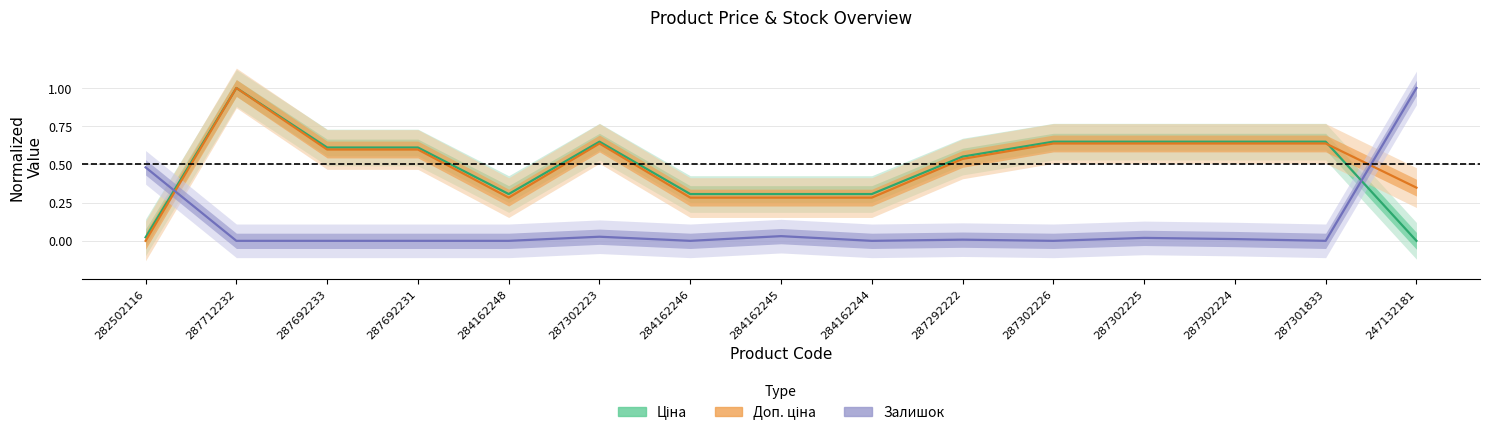

How many data points in Доп. ціна are above 0?

14